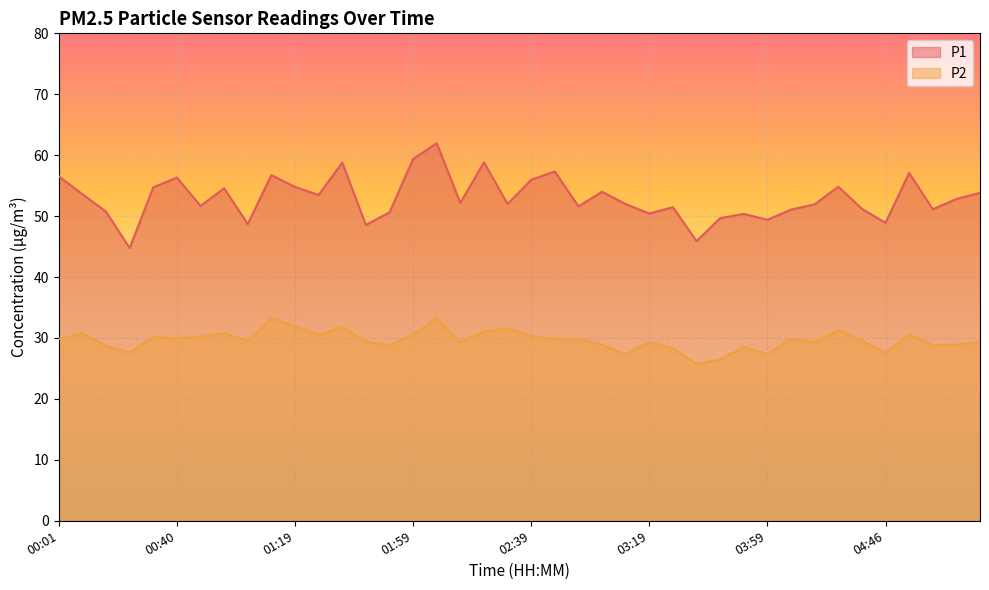

What are all the series names shown in the legend?

P1, P2